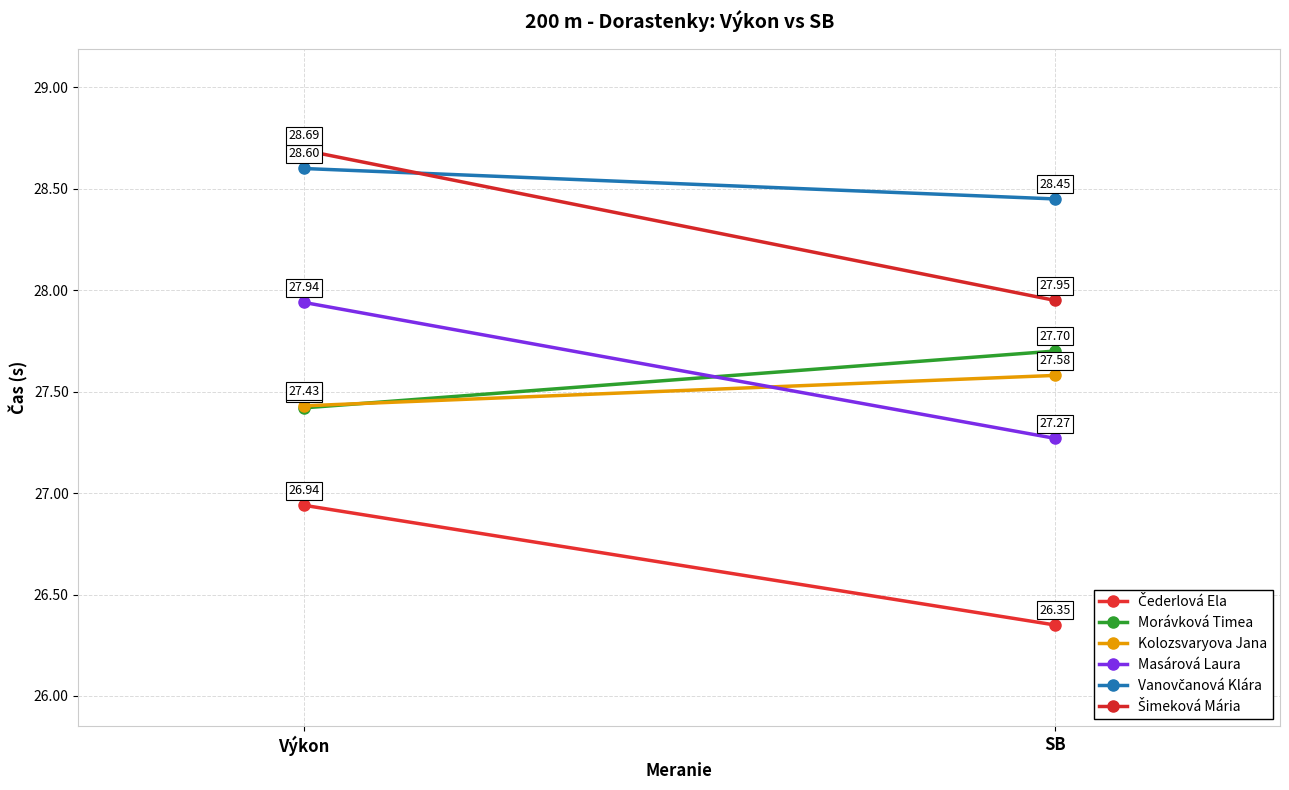

At which label does Šimeková Mária first exceed 28?

Výkon